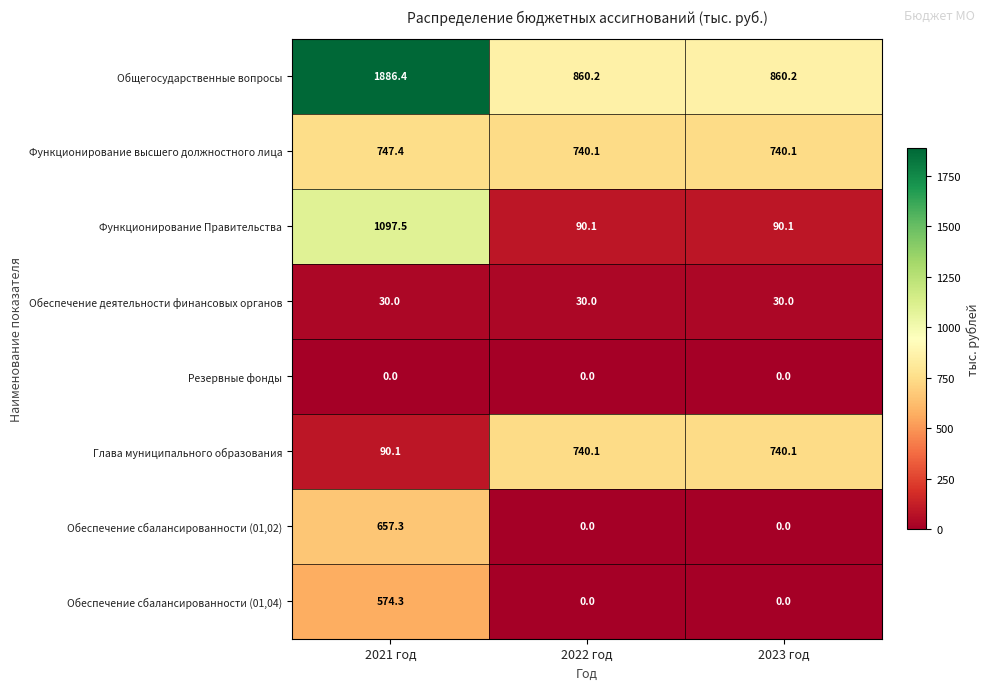

At 2021 год, list the series in order from largest to smallest.

Общегосударственные вопросы, Функционирование Правительства, Функционирование высшего должностного лица, Обеспечение сбалансированности (01,02), Обеспечение сбалансированности (01,04), Глава муниципального образования, Обеспечение деятельности финансовых органов, Резервные фонды